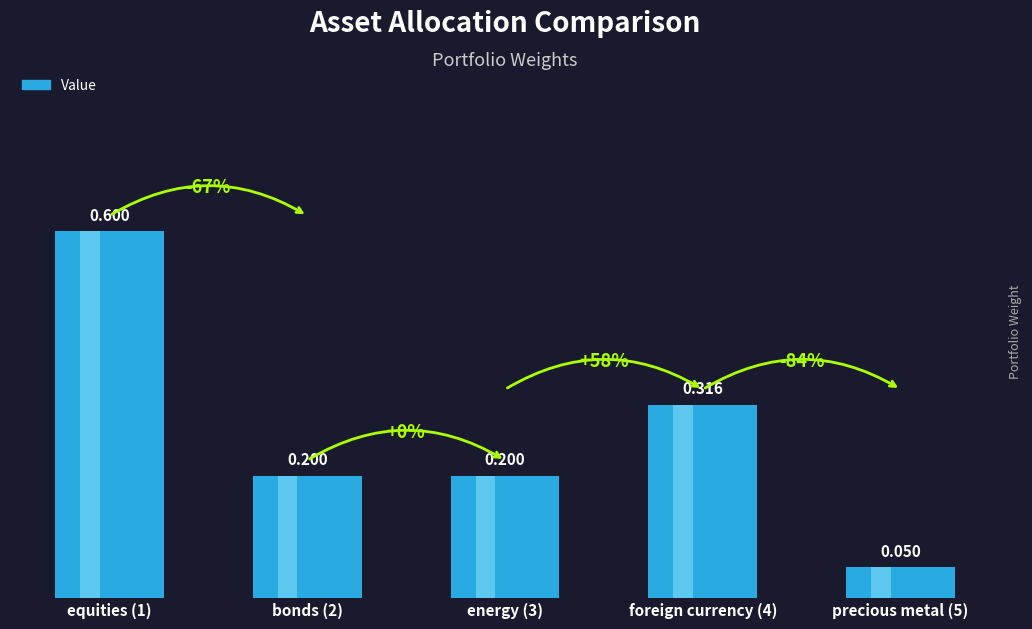

Reading left to right, what are all the values shown in this chart?

0.6	0.2	0.2	0.3	0.1